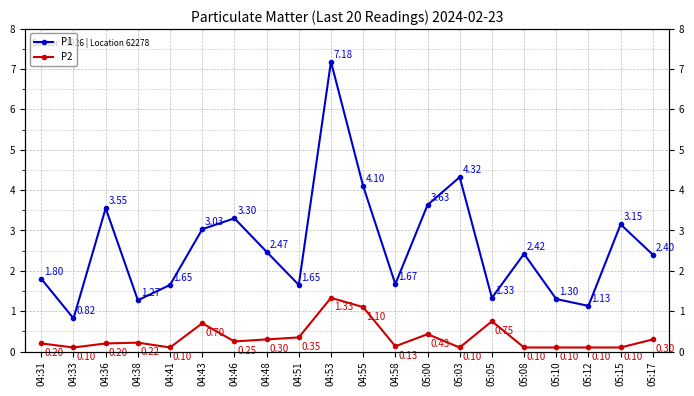

Between 04:38 and 04:46, which series saw the biggest shift?

P1